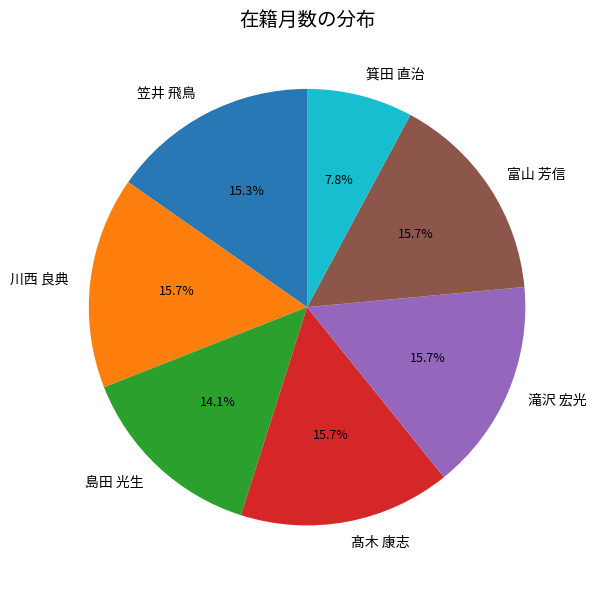

Which category has the smallest portion of the pie?

箕田 直治